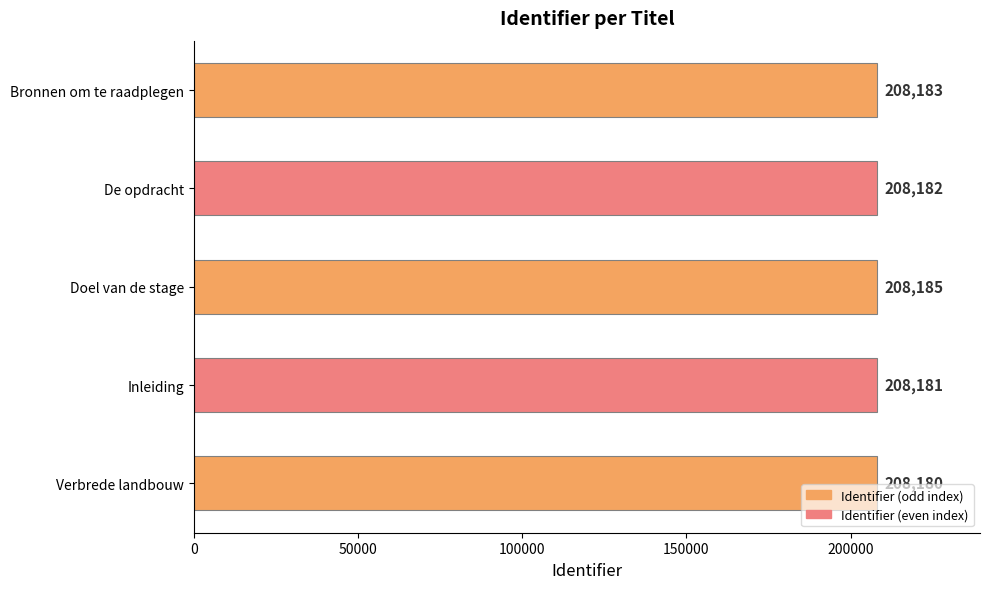

How many distinct data groups are displayed?

1